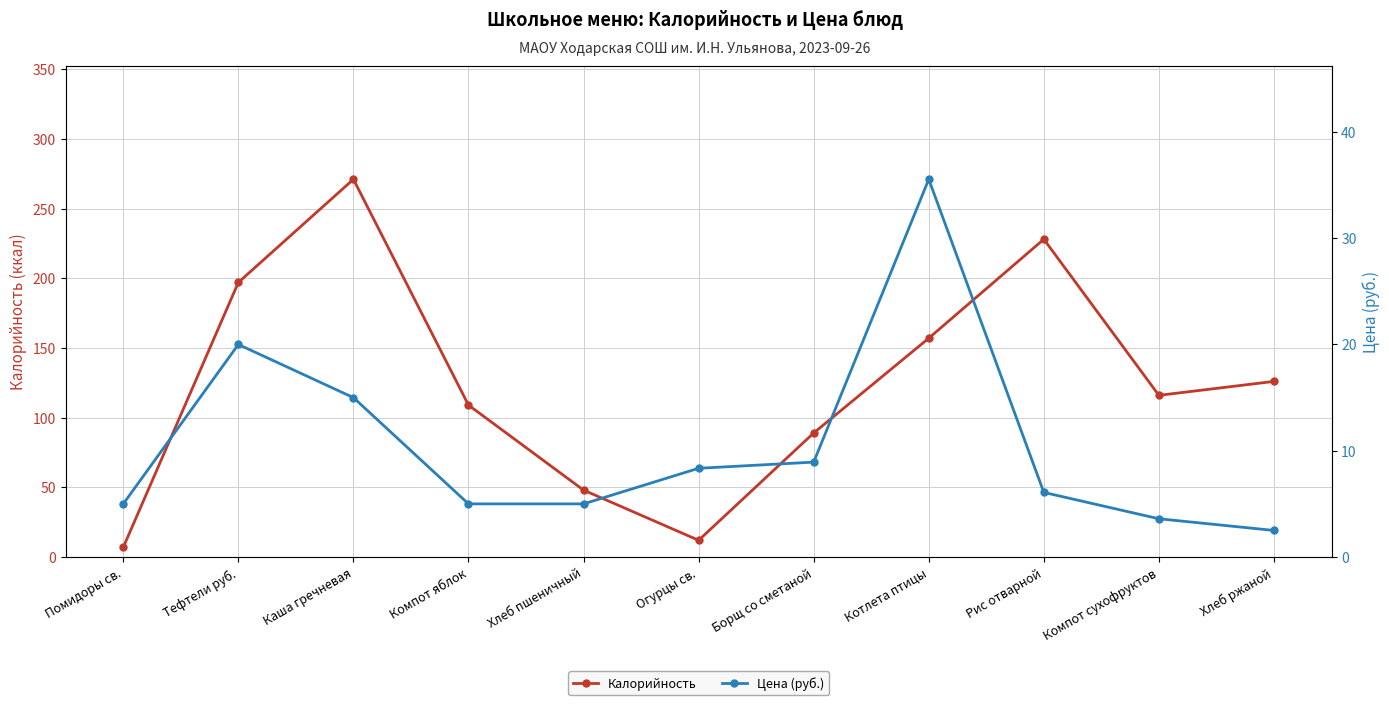

What is the highest value of the Калорийность series?

271